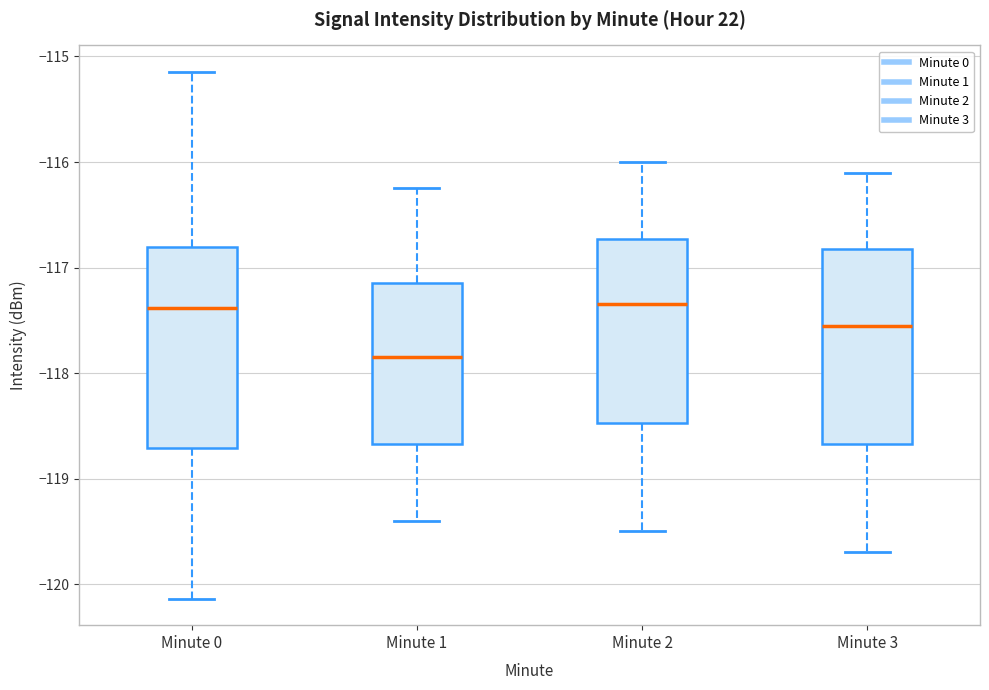

Reading left to right, transcribe this box plot: for each box, give where its median line is, the range the box spans, and where its two whiskers end, as read against the y-axis. The values are not printed on the chart, so give them approximately, as read against the axis.

Minute 0: median -117.4, box -118.7 to -116.8, whiskers -120.1 to -115.1
Minute 1: median -117.8, box -118.7 to -117.1, whiskers -119.4 to -116.2
Minute 2: median -117.3, box -118.5 to -116.7, whiskers -119.5 to -116.0
Minute 3: median -117.5, box -118.7 to -116.8, whiskers -119.7 to -116.1